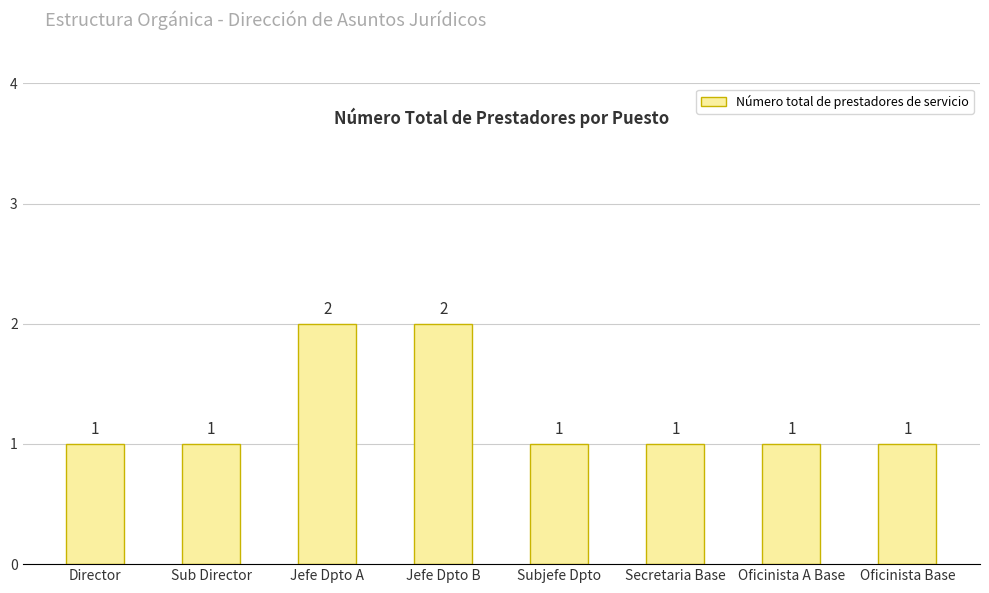

Between Oficinista A Base and Jefe Dpto B, which is larger?

Jefe Dpto B